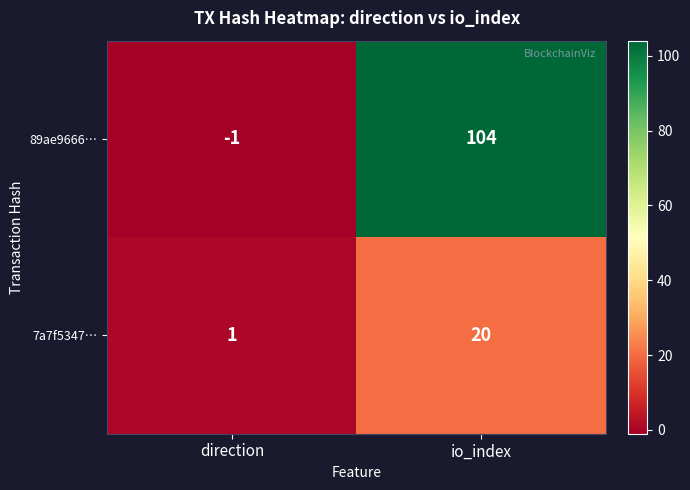

At which label is 7a7f5347… closest to 10?

direction